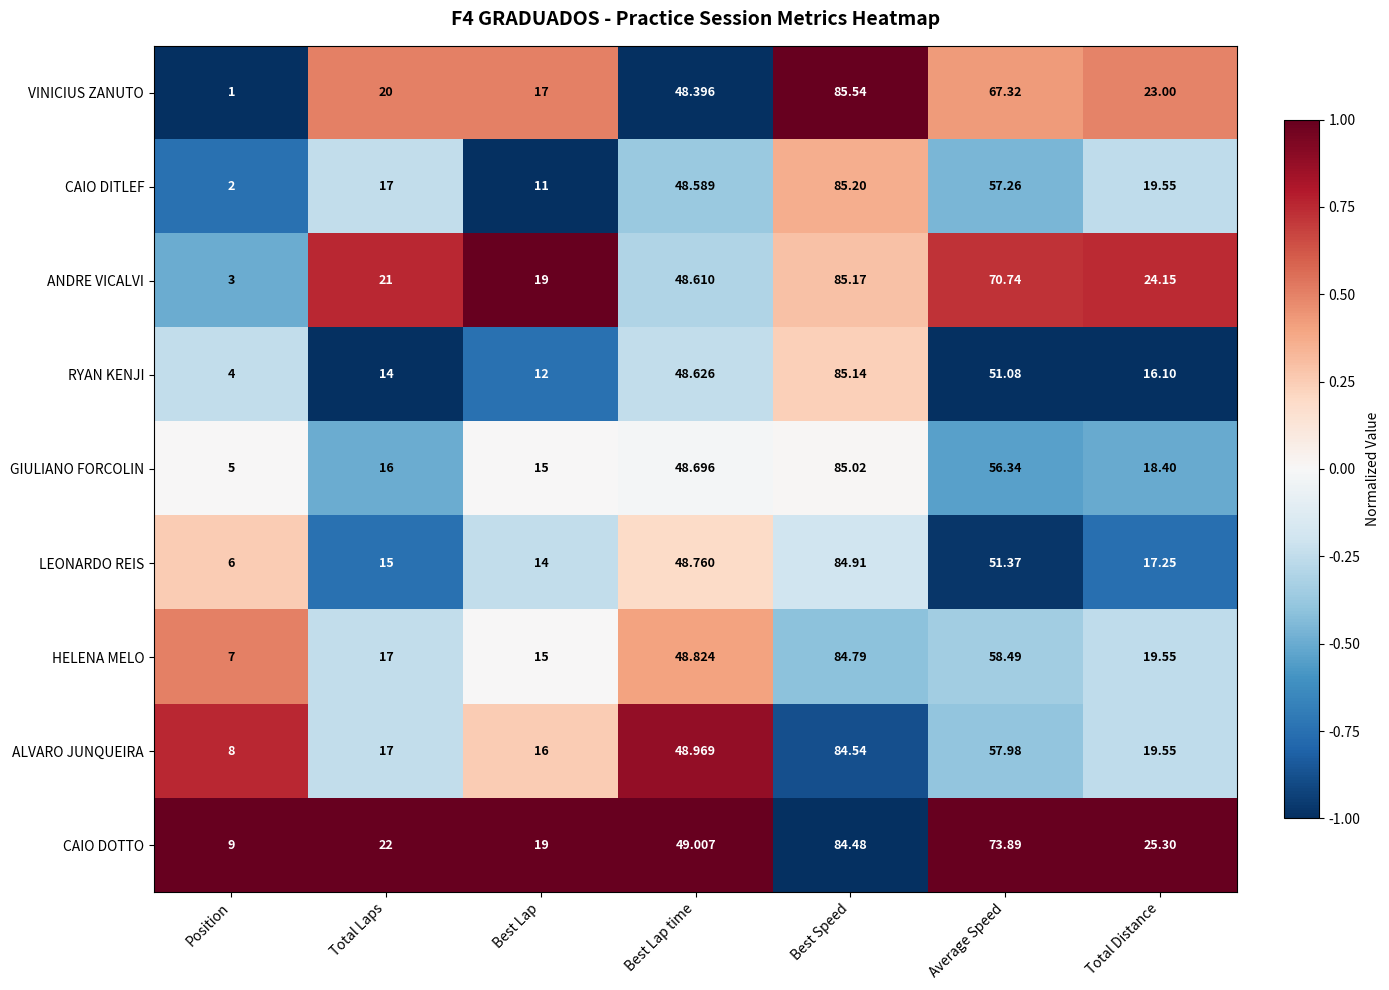

How many distinct data groups are displayed?

9